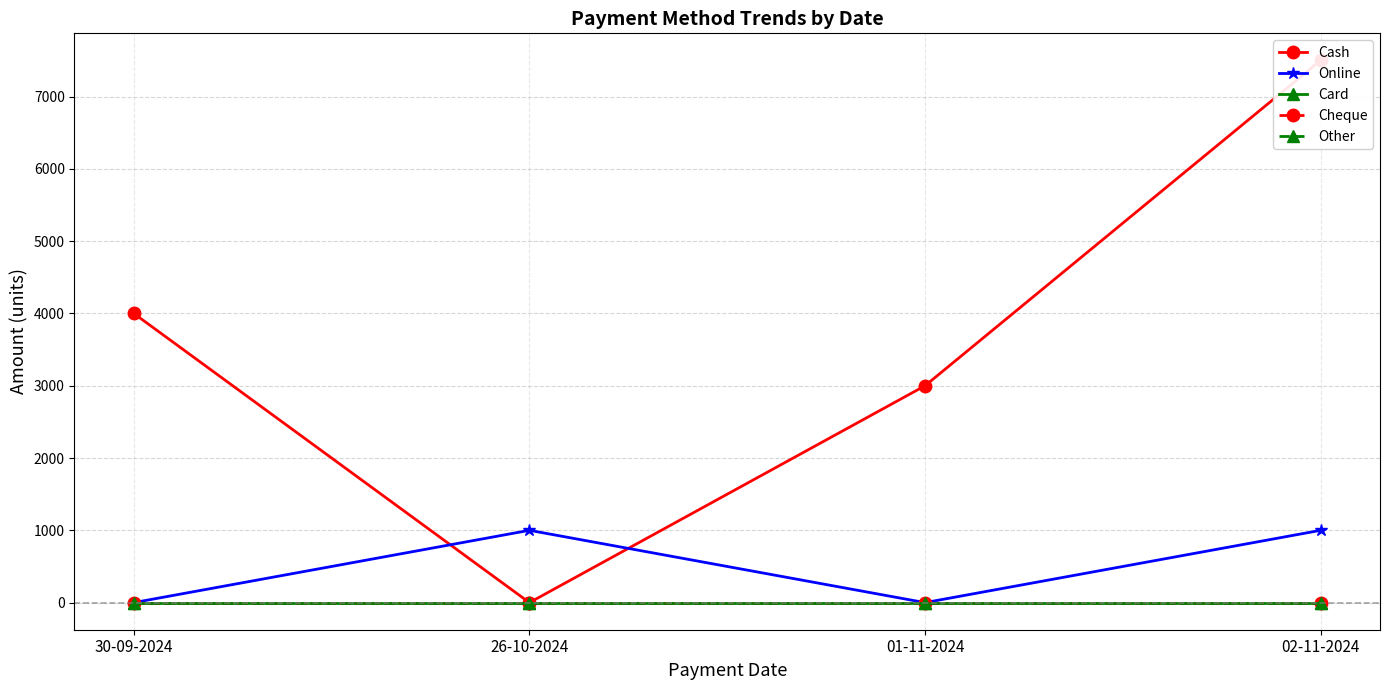

What is the label of the 3rd point from the left?

01-11-2024